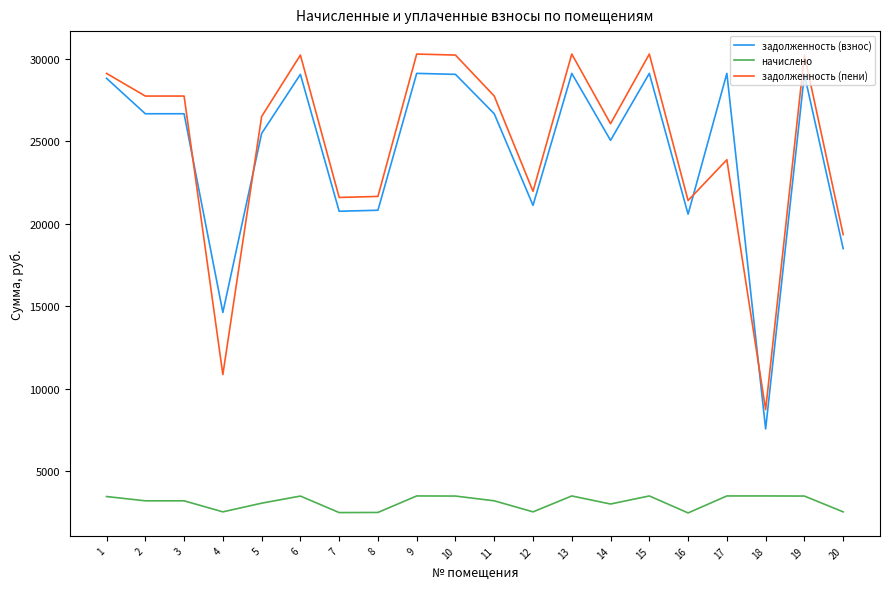

Which series changed the most between 4 and 13?

задолженность (пени)